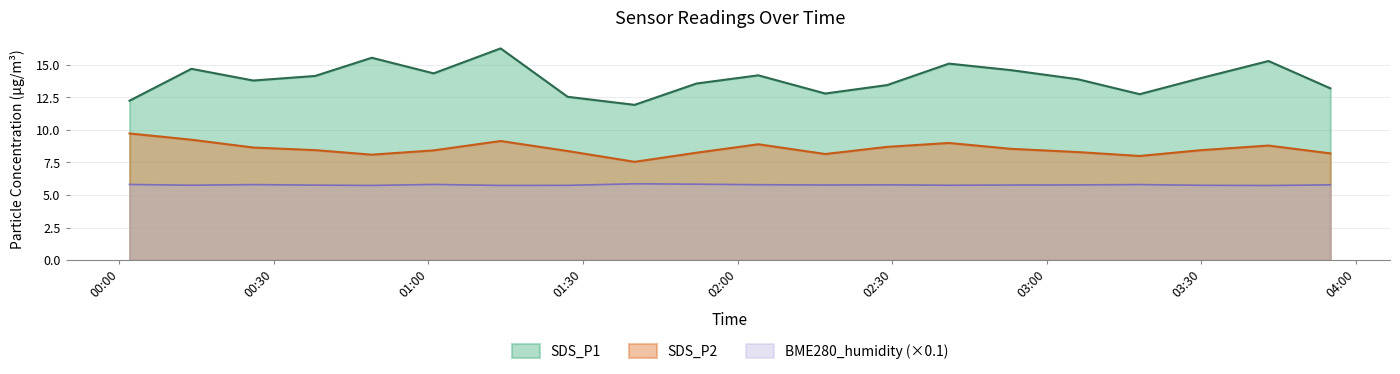

At which label does SDS_P2 reach its peak?

SDS_P1